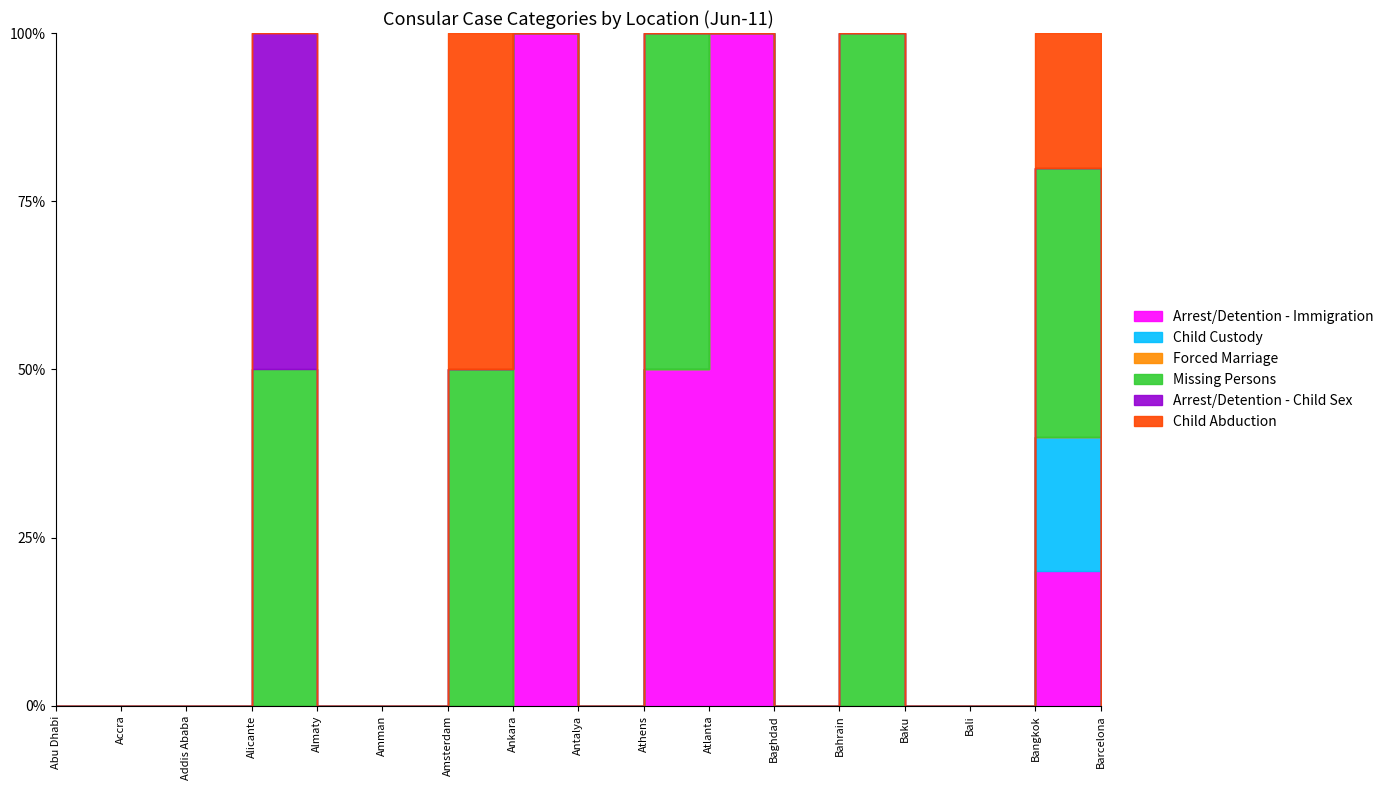

Reading right to left, what are all the values shown in this chart?

Arrest/Detention - Immigration: 0	3	0	0	0	0	3	3	0	3	0	0	0	0	0	0	0
Child Custody: 0	3	0	0	0	0	0	0	0	0	0	0	0	0	0	0	0
Forced Marriage: 0	0	0	0	0	0	0	0	0	0	0	0	0	0	0	0	0
Missing Persons: 0	6	0	0	3	0	0	3	0	0	3	0	0	3	0	0	0
Arrest/Detention - Child Sex: 0	0	0	0	0	0	0	0	0	0	0	0	0	3	0	0	0
Child Abduction: 3	3	0	0	0	0	0	0	0	0	3	0	0	0	0	0	0